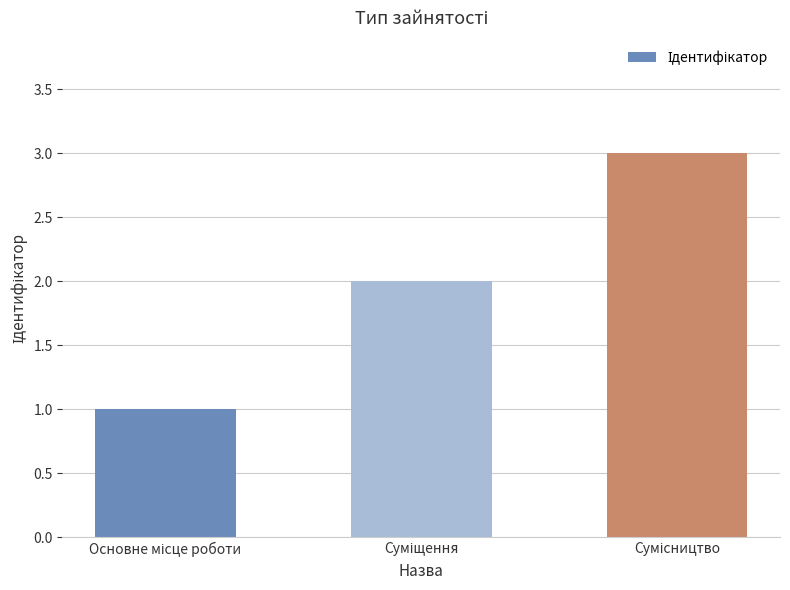

What is the greatest value displayed?

3